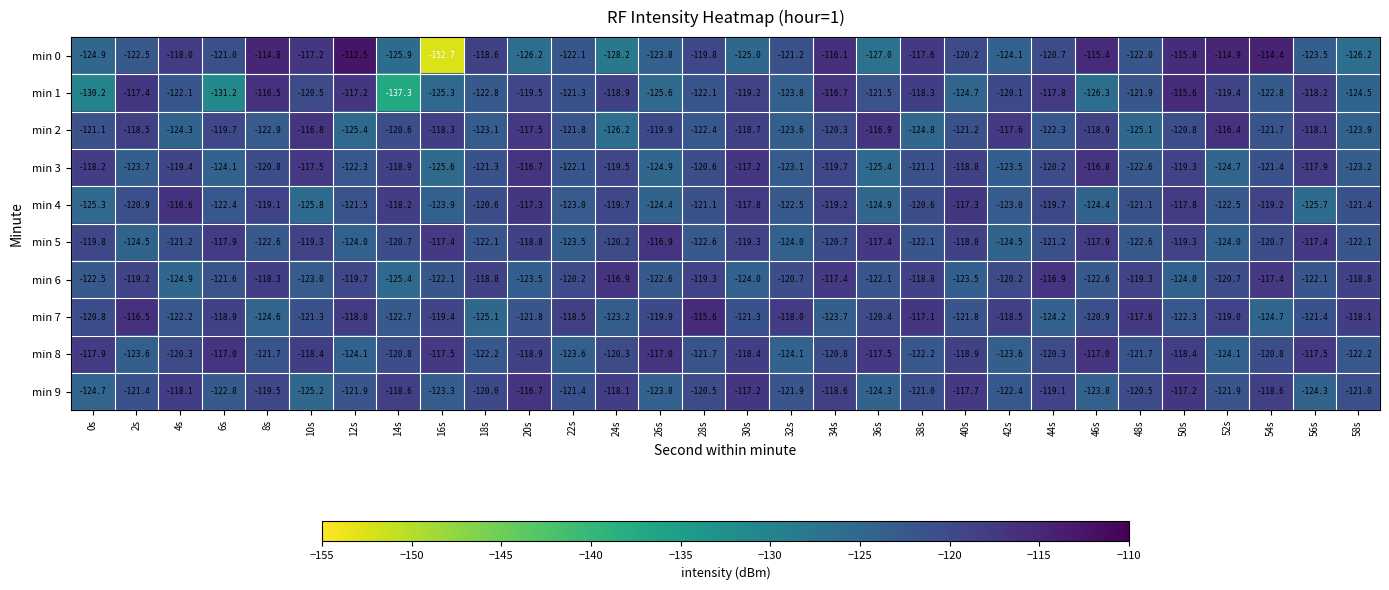

At which category does the chart reach its minimum across all series?

16s